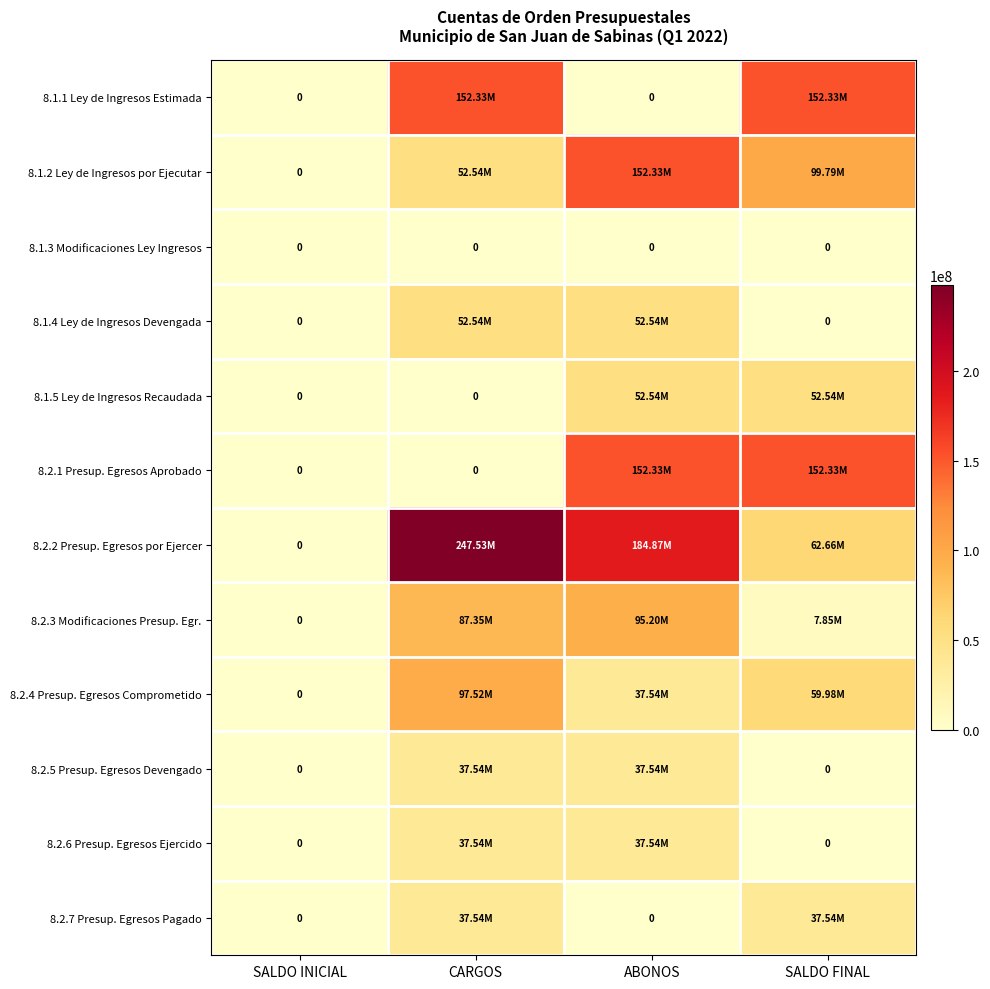

Which has a higher value, SALDO FINAL or SALDO INICIAL?

SALDO FINAL